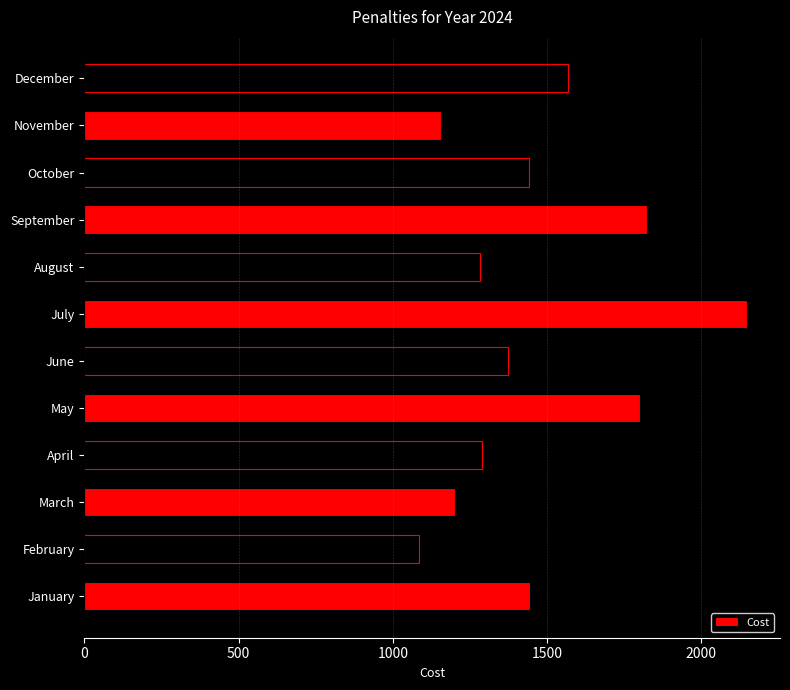

Are the bars horizontal?

Yes